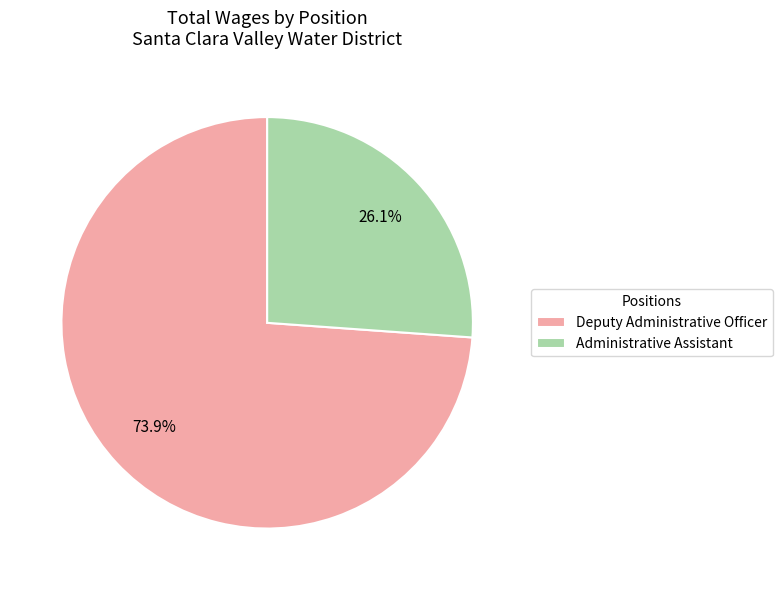

To the nearest percent, what is the difference between the Administrative Assistant and Deputy Administrative Officer slice percentages?

48%